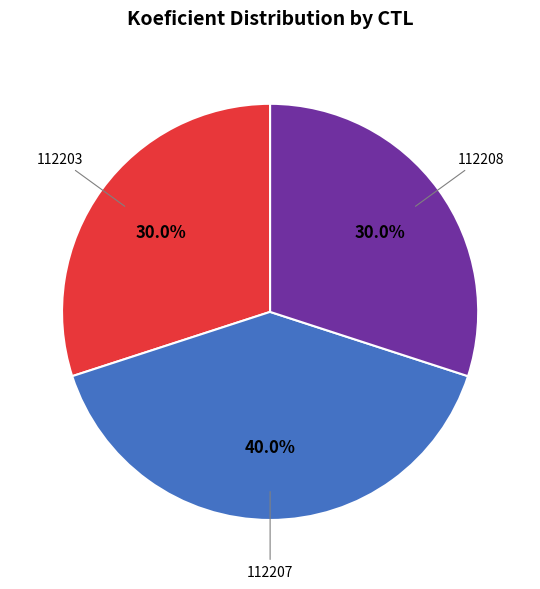

Is there any slice that represents more than half of the pie?

No